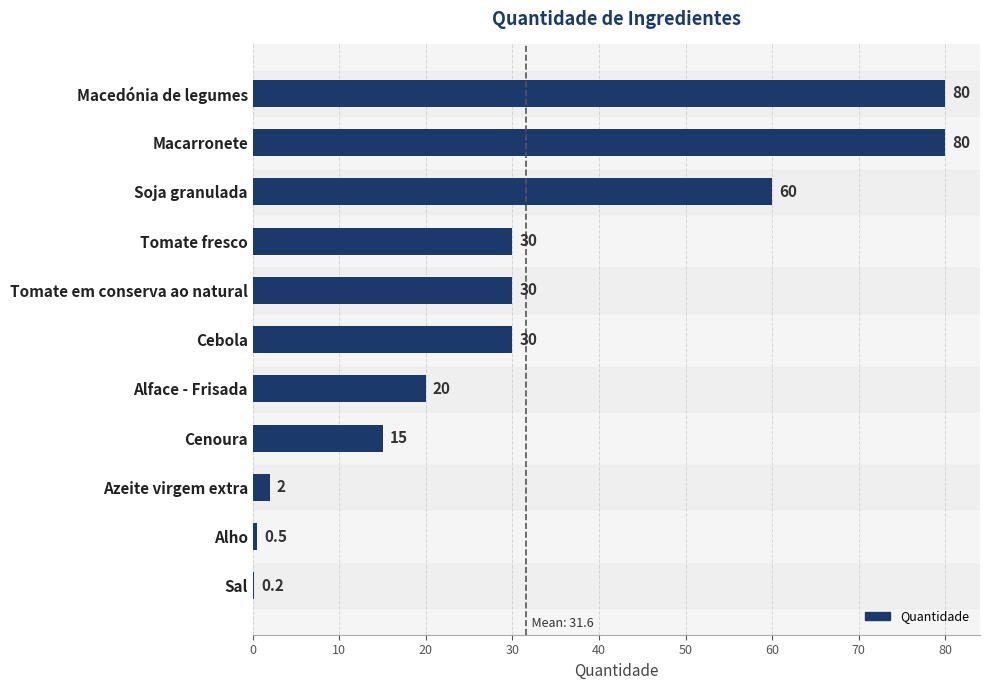

Between Tomate fresco and Azeite virgem extra, which is larger?

Tomate fresco